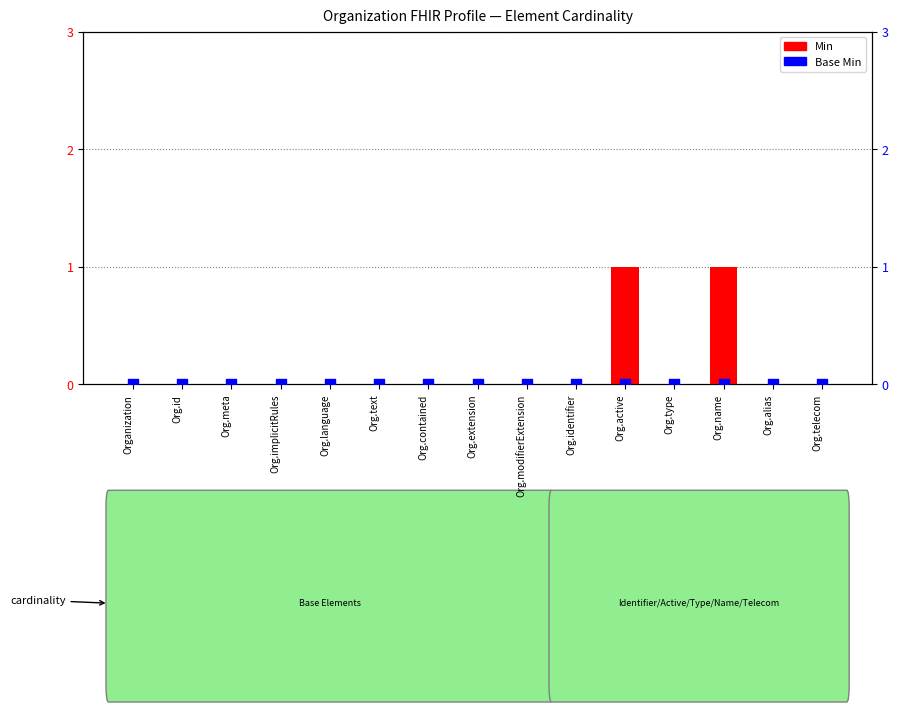

What are all the series names shown in the legend?

Min, Base Min